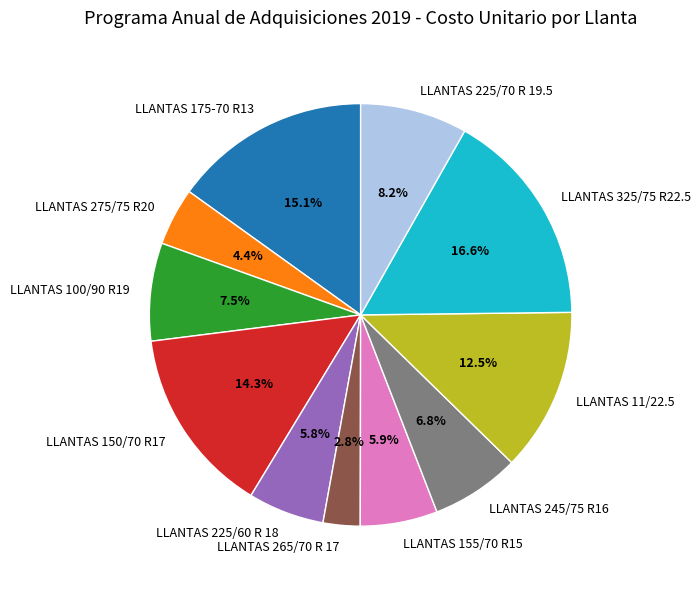

Count the number of slices in the pie.

11